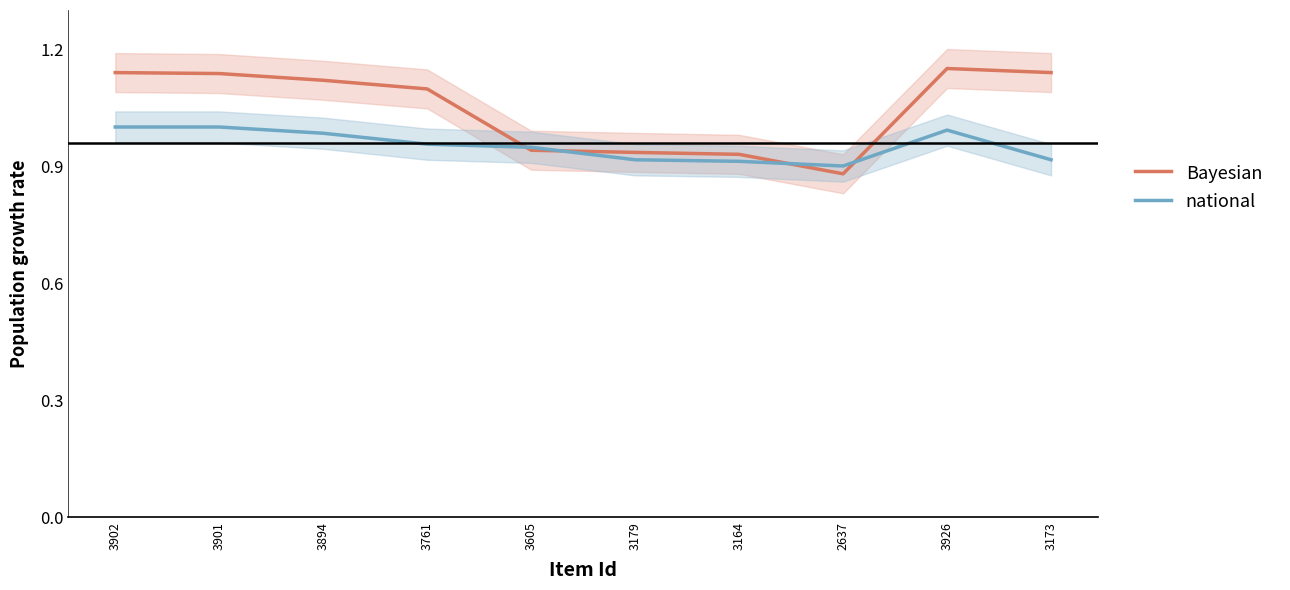

At which label is Bayesian closest to 1?

3605